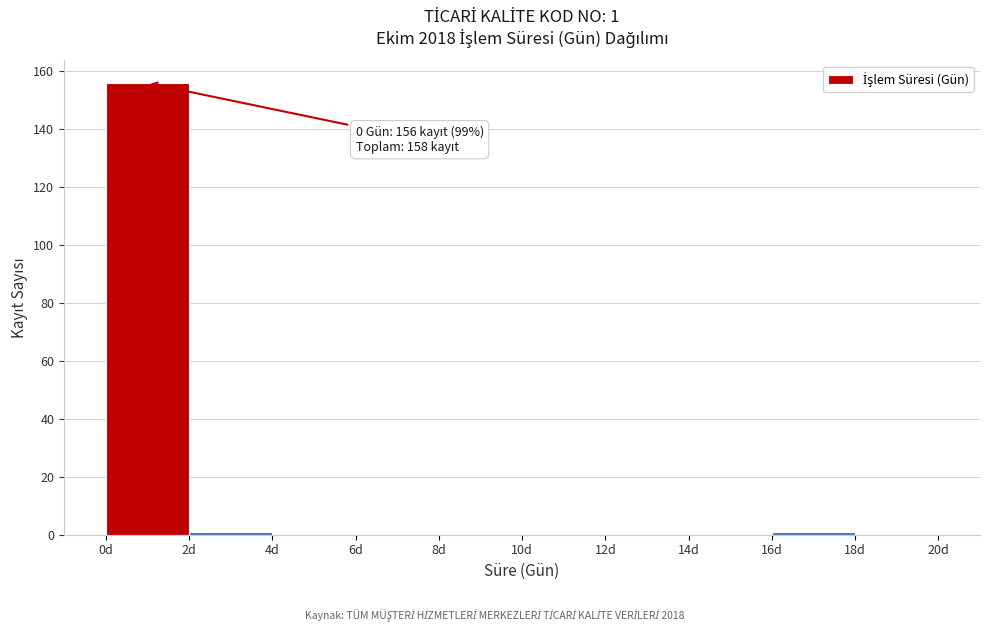

Which range on the x-axis has the tallest bar?

0 to 2